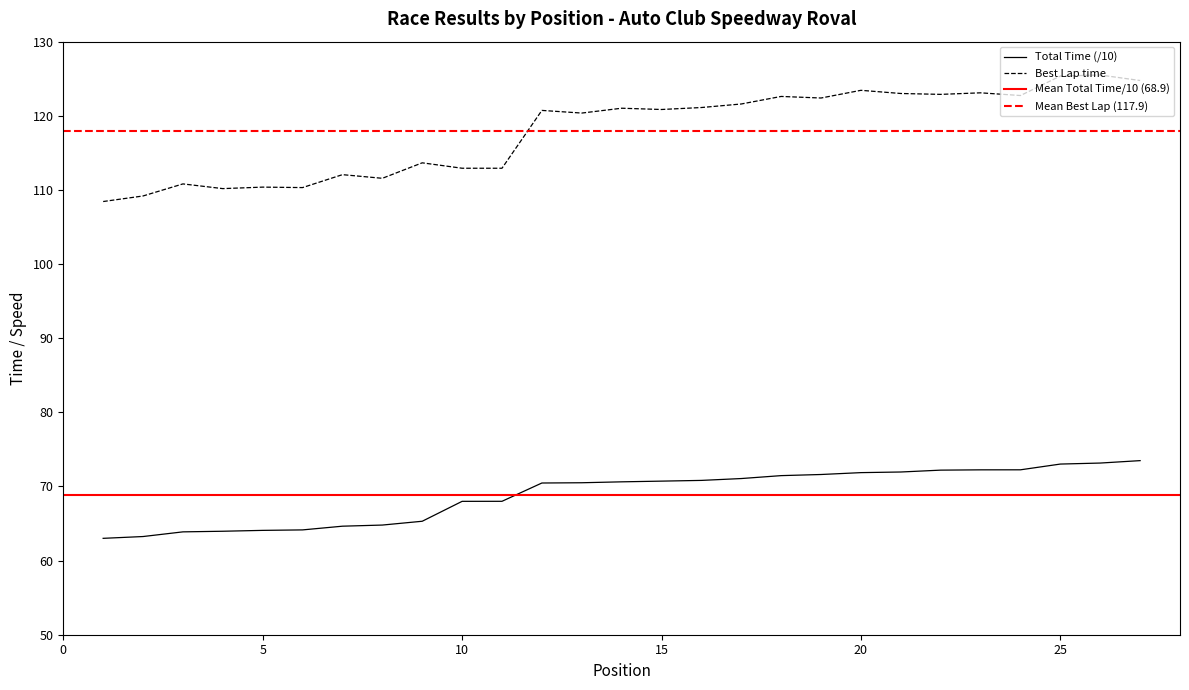

How many distinct data groups are displayed?

2